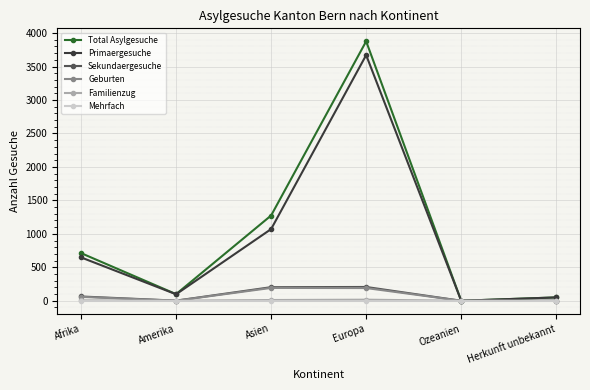

Where is the first local maximum for Primaergesuche?

Europa